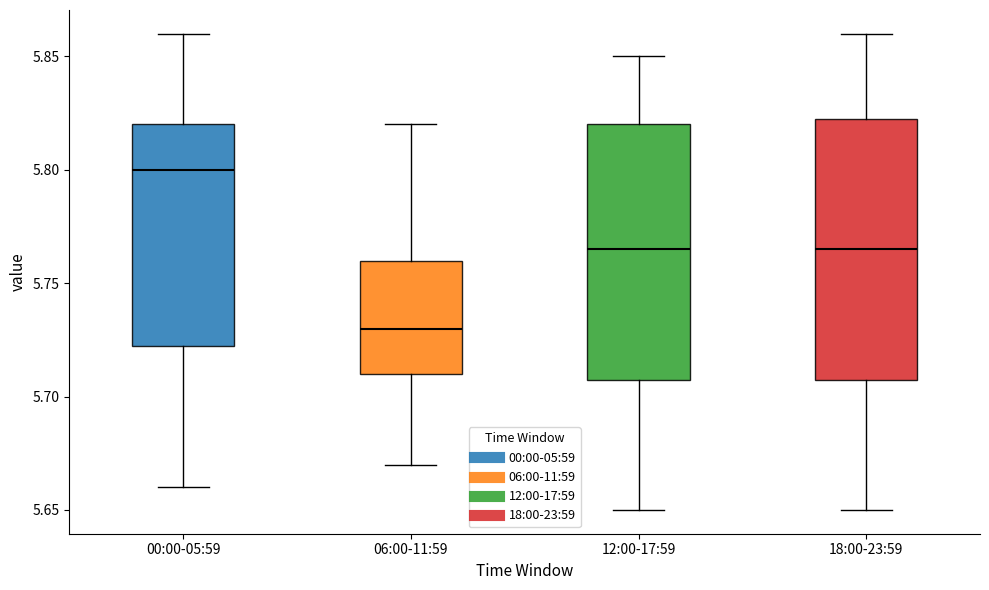

Reading left to right, transcribe this box plot: for each box, give where its median line is, the range the box spans, and where its two whiskers end, as read against the y-axis. The values are not printed on the chart, so give them approximately, as read against the axis.

00:00-05:59: median 5.800, box 5.725 to 5.820, whiskers 5.660 to 5.860
06:00-11:59: median 5.730, box 5.710 to 5.760, whiskers 5.670 to 5.820
12:00-17:59: median 5.765, box 5.710 to 5.820, whiskers 5.650 to 5.850
18:00-23:59: median 5.765, box 5.710 to 5.825, whiskers 5.650 to 5.860